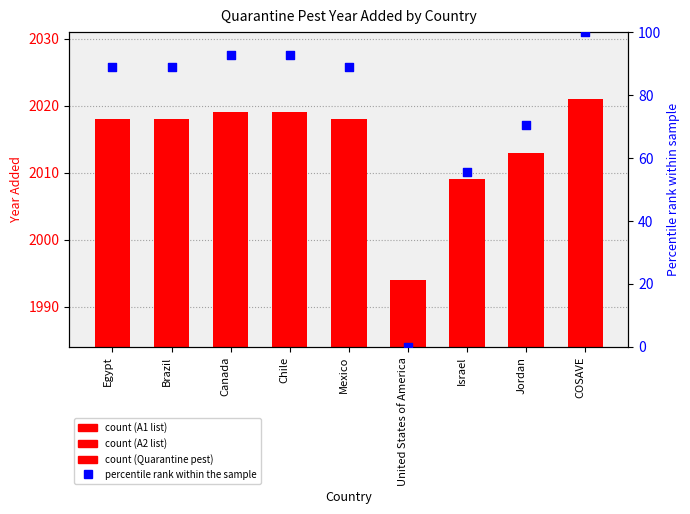

What is the change in value from Chile to Israel?

-37.0